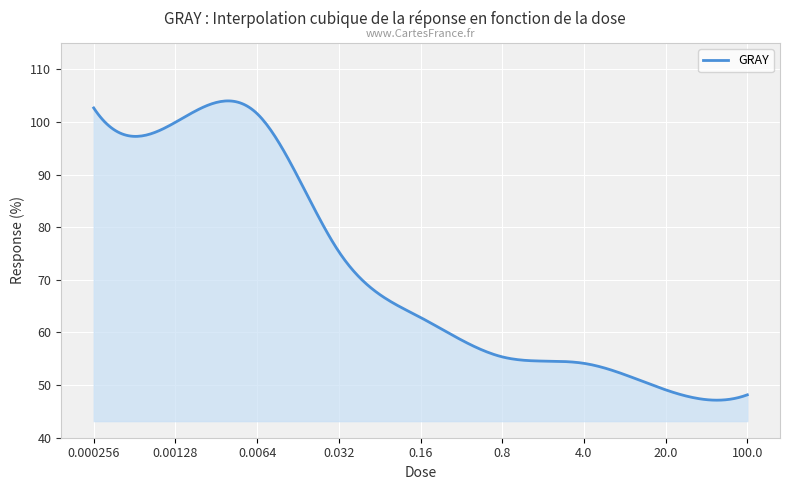

What is the smallest value displayed?

47.1